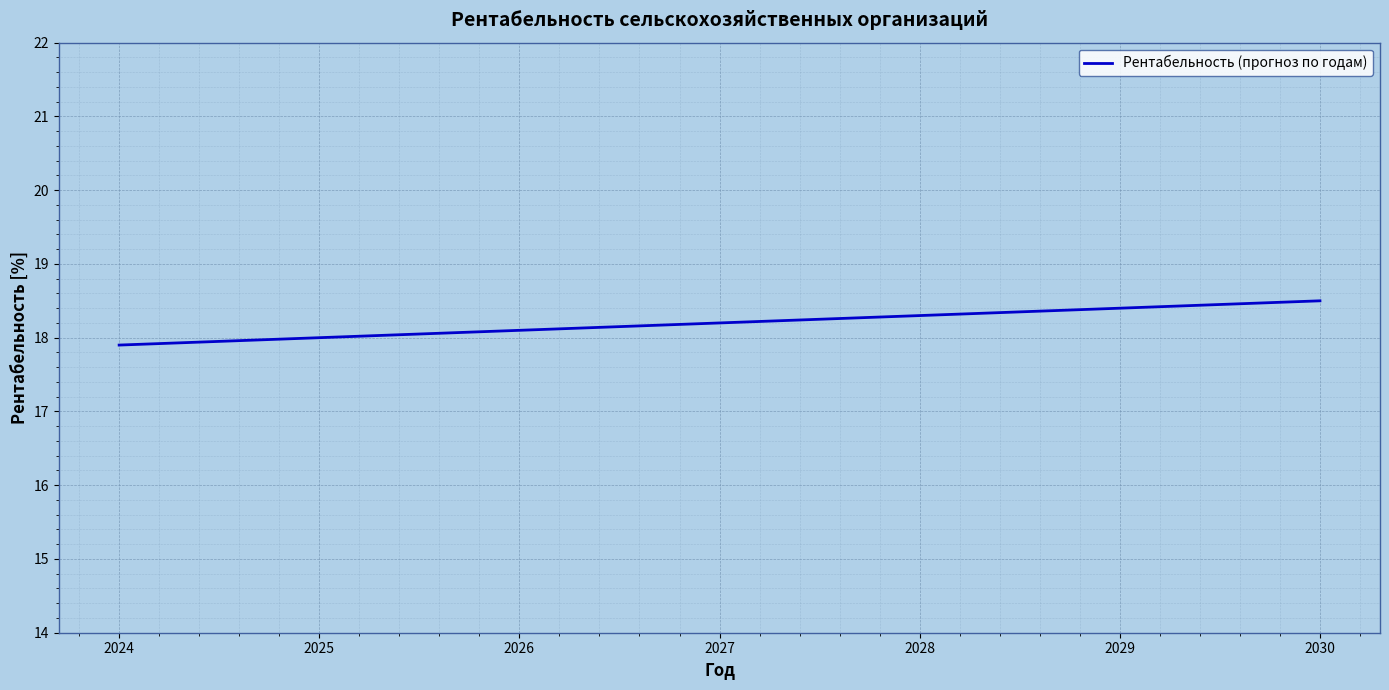

What is the difference between the maximum and minimum values?

0.6